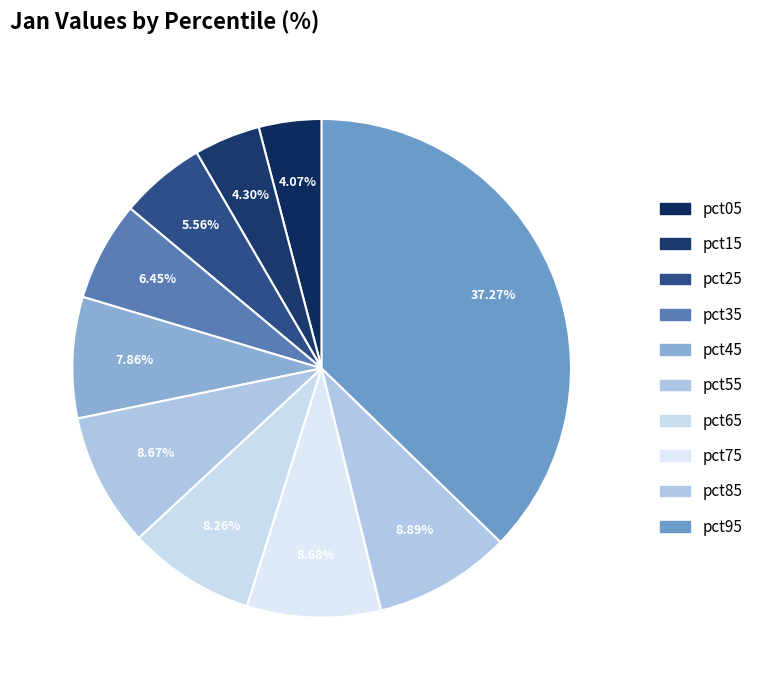

Does pct75 represent more than half of the total?

No